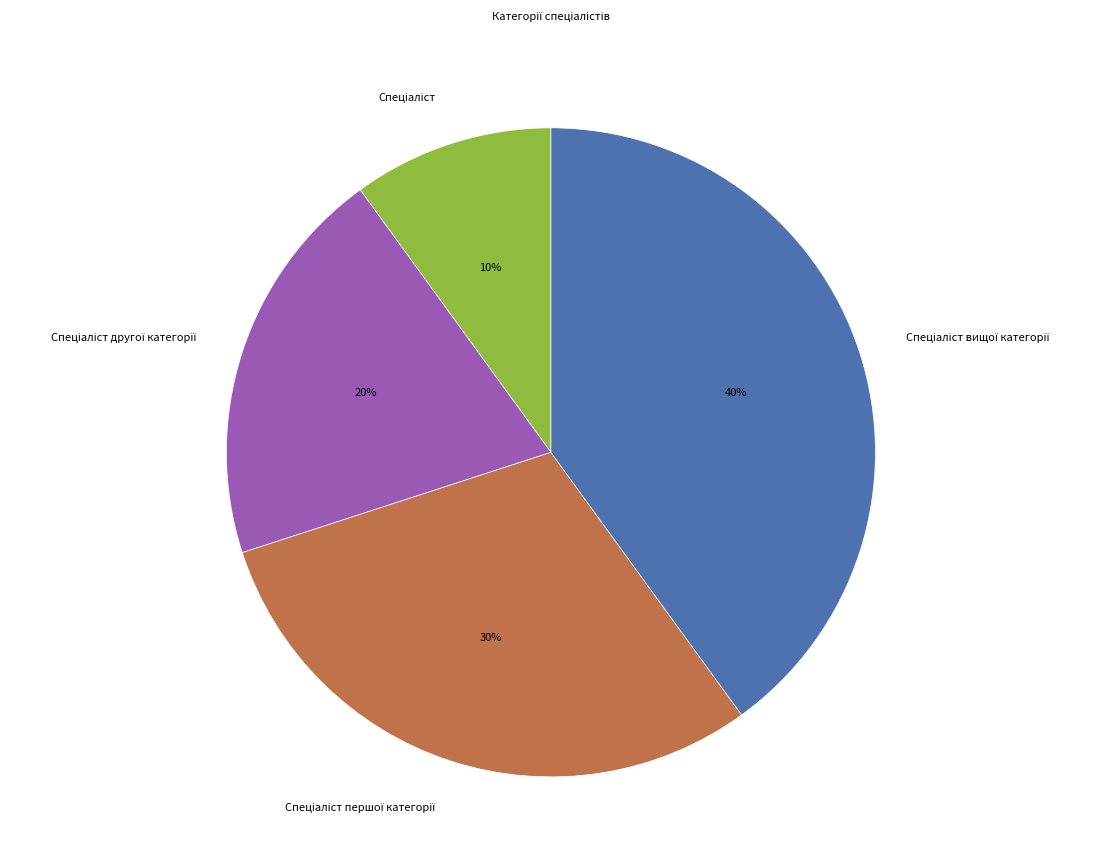

How many slices are in this pie chart?

4